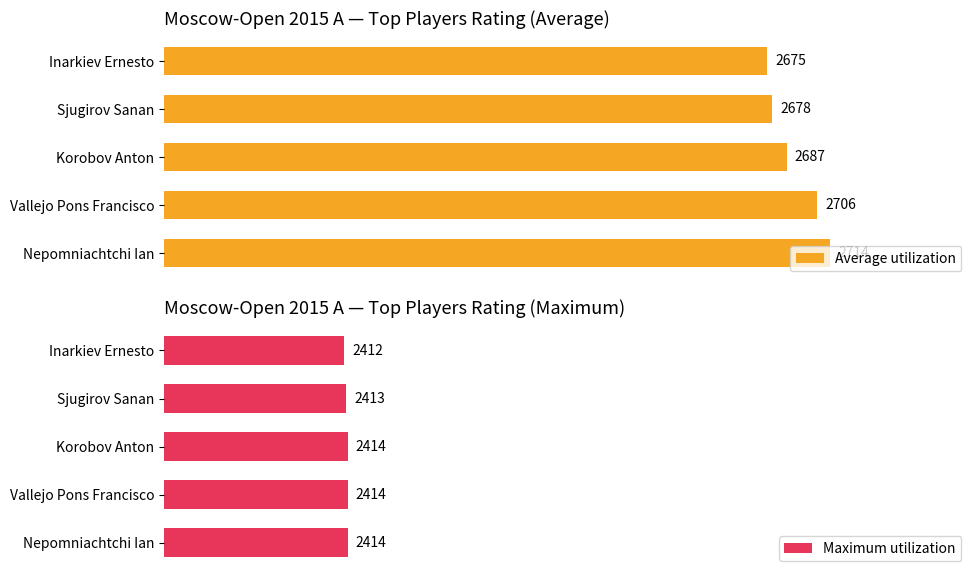

How many distinct data groups are displayed?

2